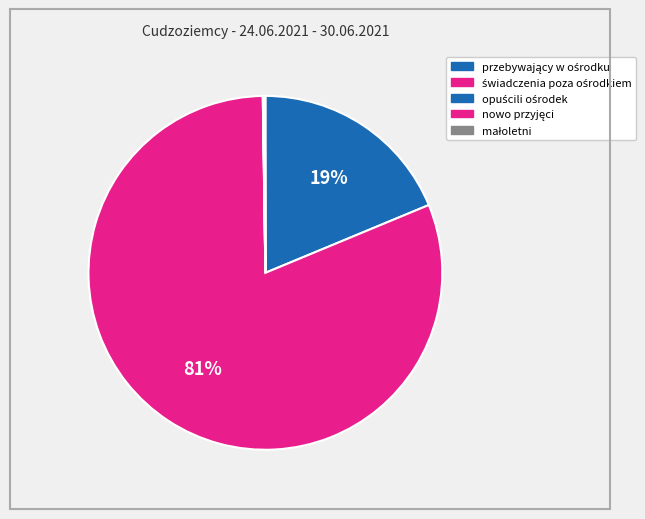

Which category has the biggest portion of the pie?

świadczenia poza ośrodkiem